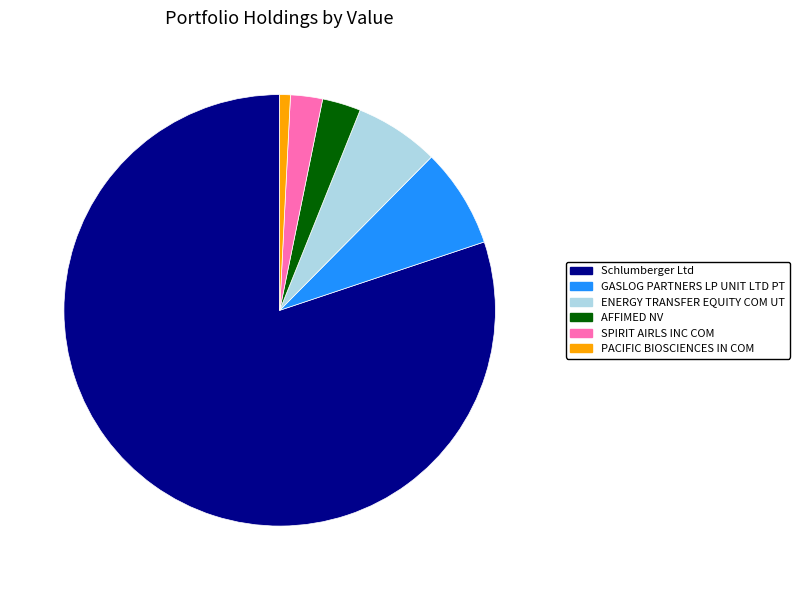

Approximately how many times larger is the value at GASLOG PARTNERS LP UNIT LTD PT compared to AFFIMED NV?

2.6